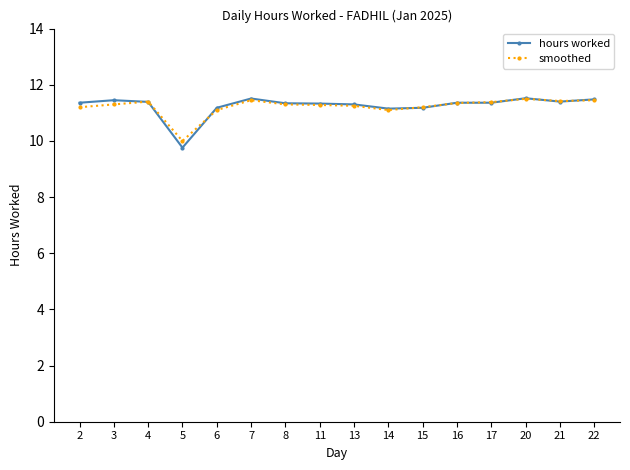

The smoothed series shows 3.5 at 17. True or false?

False